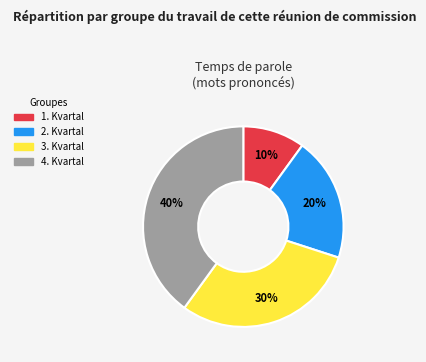

Which has a higher value, 1. Kvartal or 4. Kvartal?

4. Kvartal